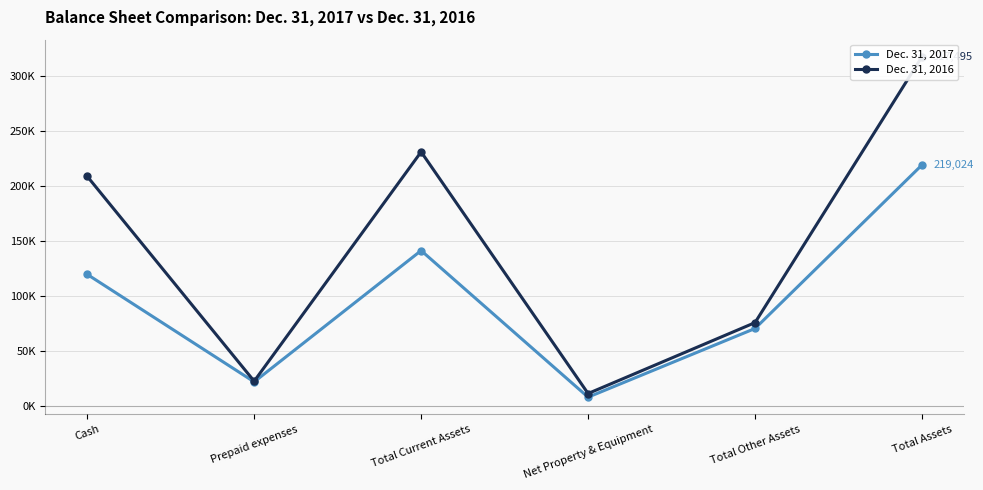

True or false: Dec. 31, 2017 has a value of 219024 at Total Assets.

True